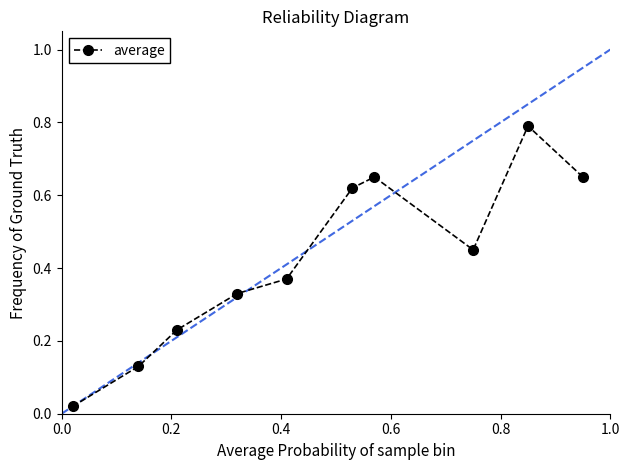

How many interior local valleys (lower than both neighbors) does the data have?

1